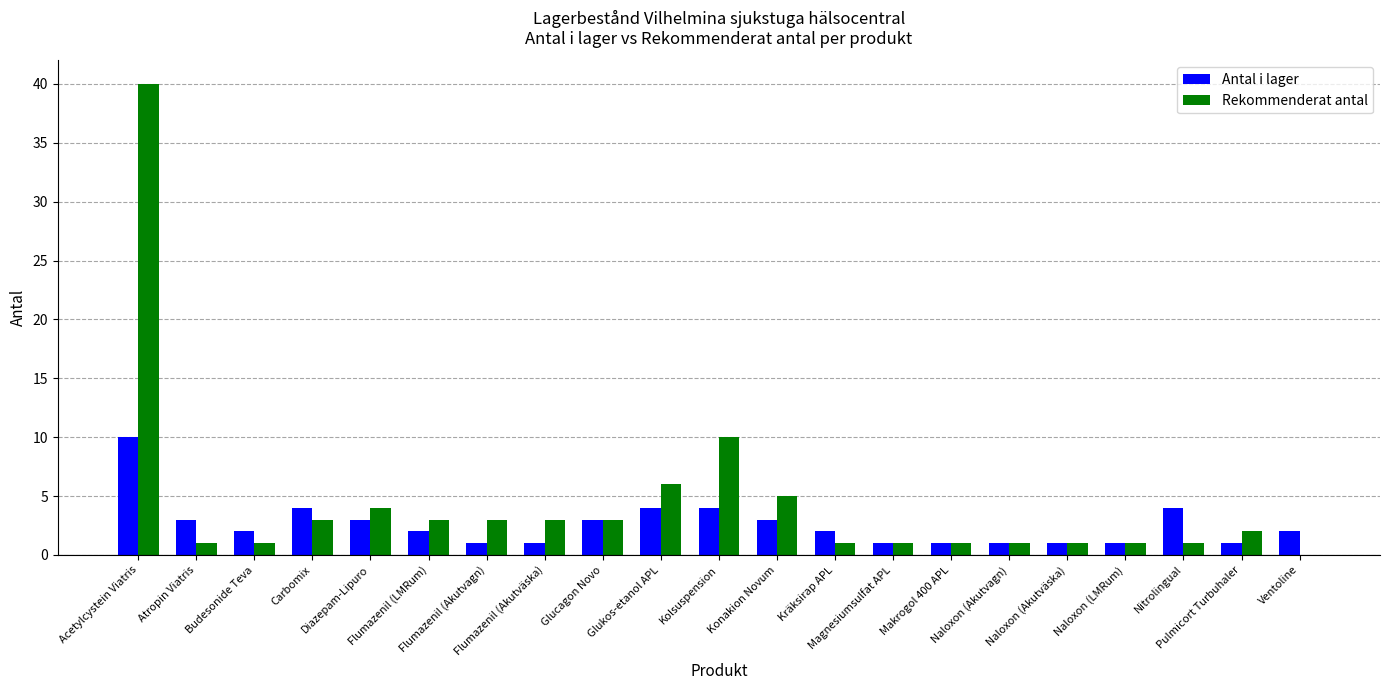

Which series has the largest total across all categories?

Rekommenderat antal